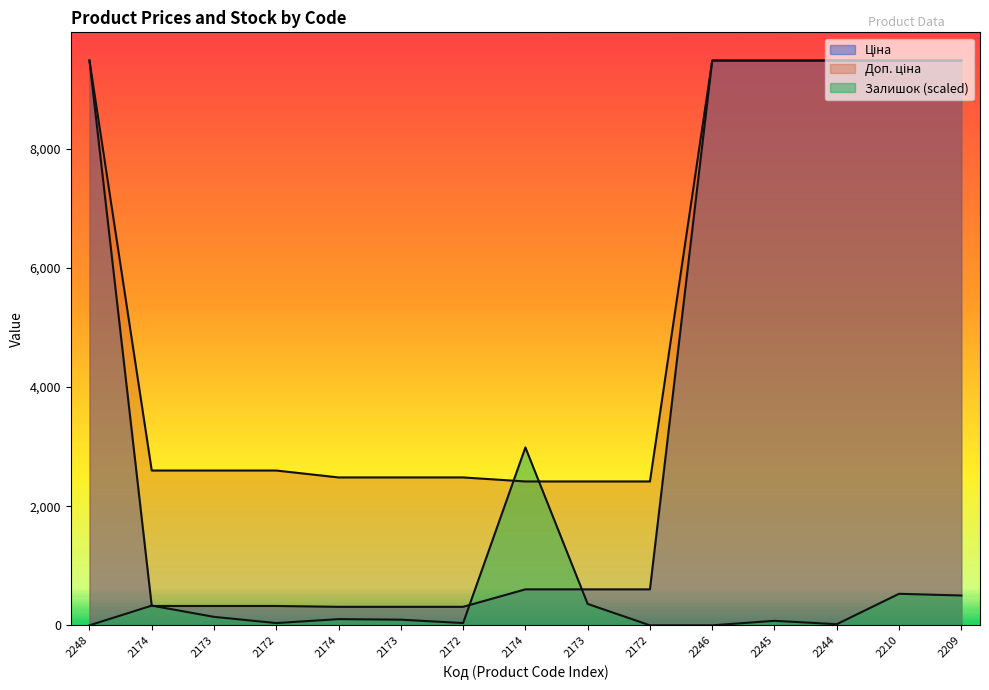

The value of Ціна at 2172 is 603.7. True or false?

True